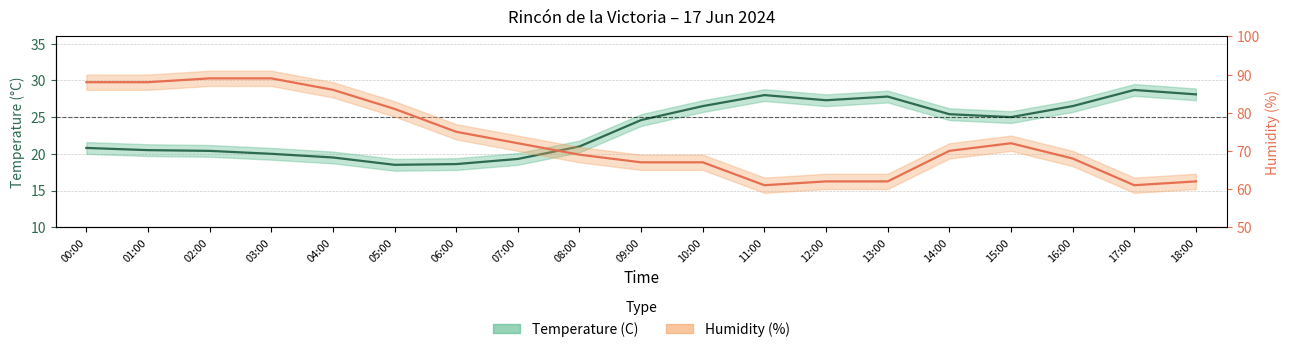

What is the difference between the maximum and minimum values in the Temperature (C) series?

10.2